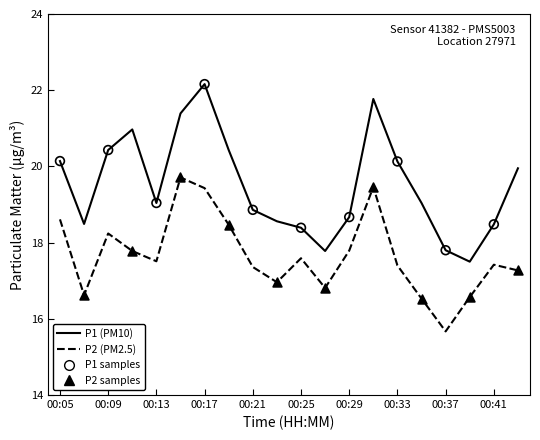

Which series has the largest total across all categories?

P1 (PM10)